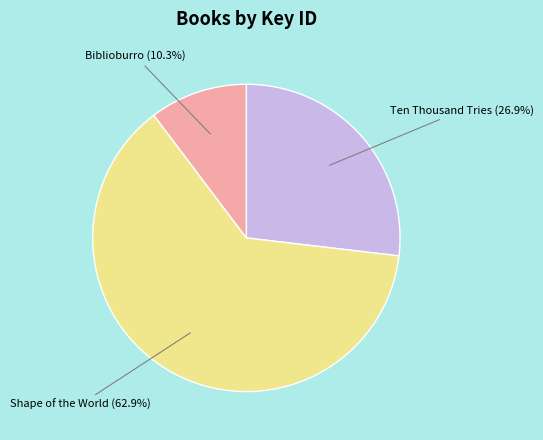

Combined, what portion of the pie is Shape of the World and Ten Thousand Tries?

89.7%